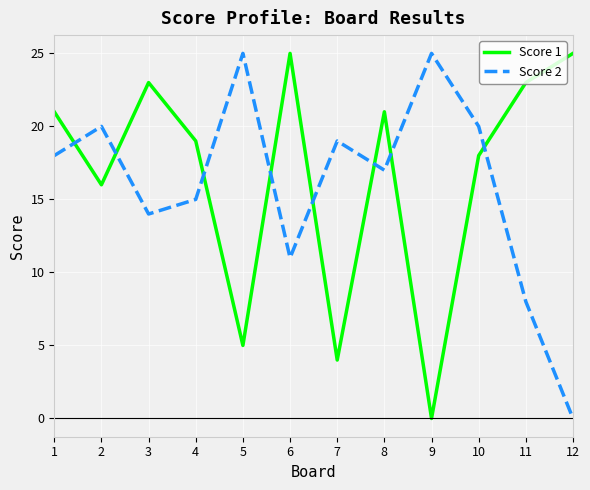

What is the total value across all series at 7?

23